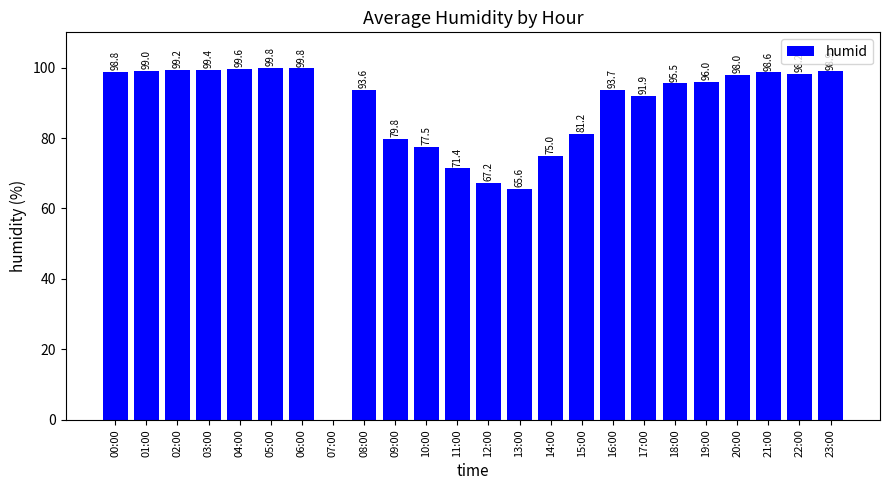

True or false: the data shows 39.6 at 13:00.

False